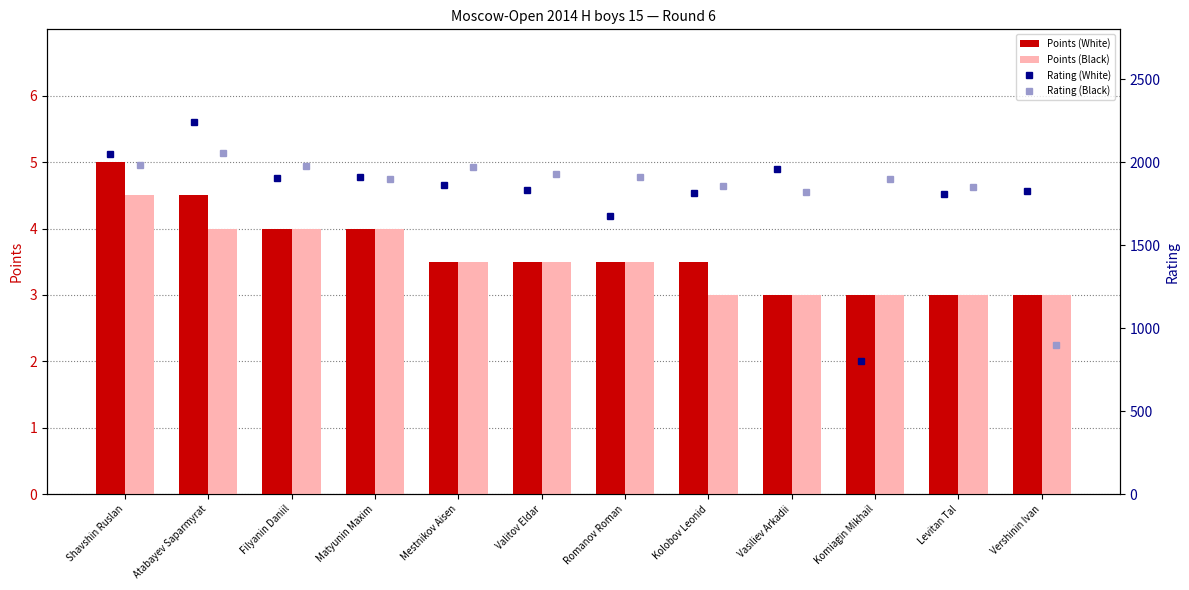

What is the difference between the second highest and second lowest values in the Rating (White) series?

370.0